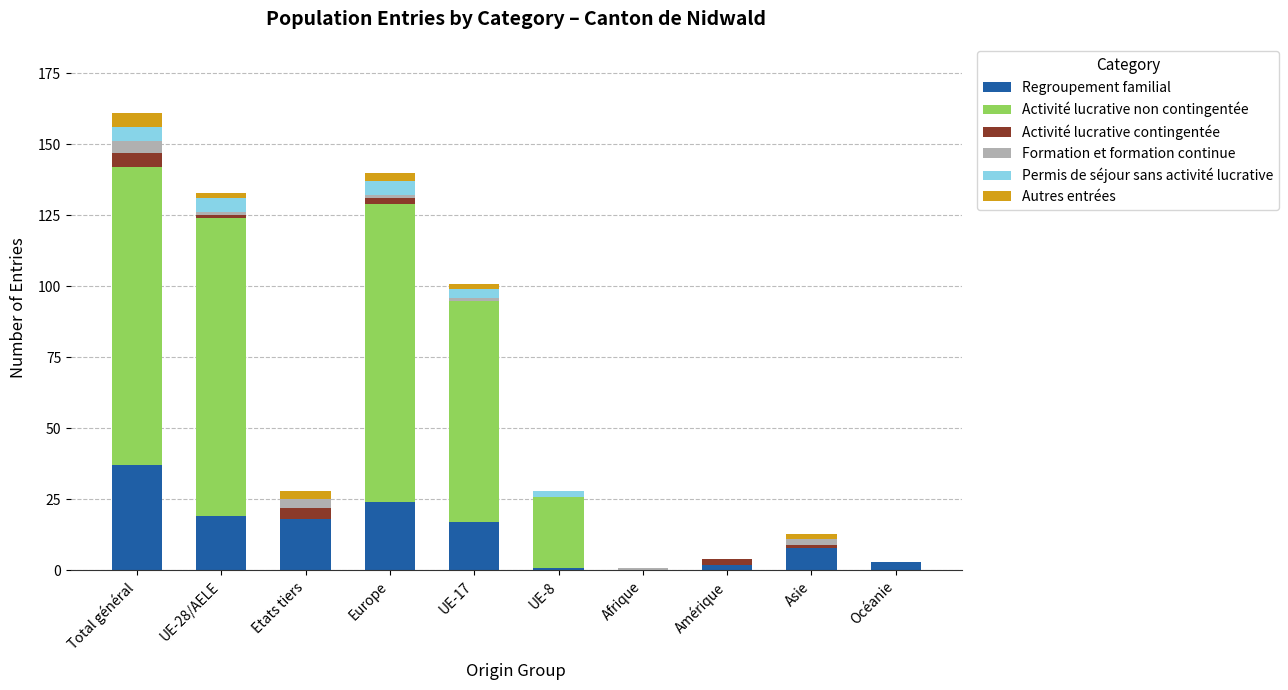

Are the bars horizontal?

No